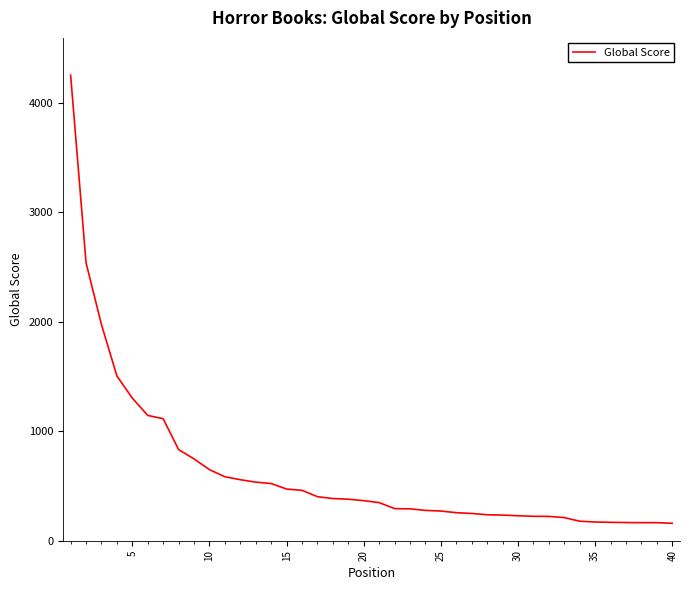

Is this an area chart (filled region under the line)?

No